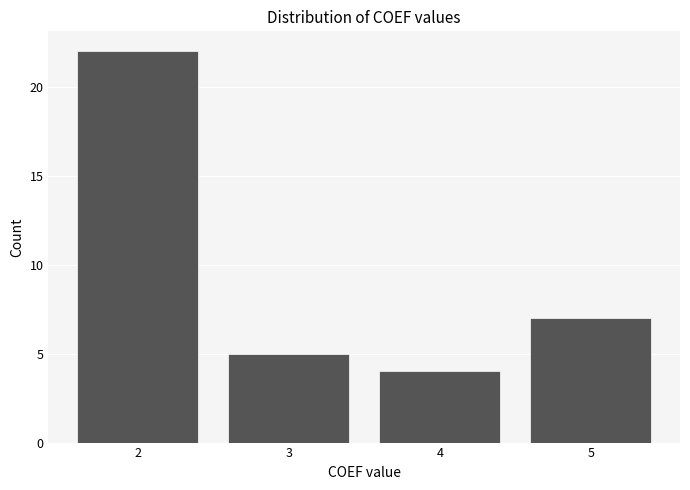

Reading left to right, what are all the values shown in this chart?

2=22	3=5	4=4	5=7